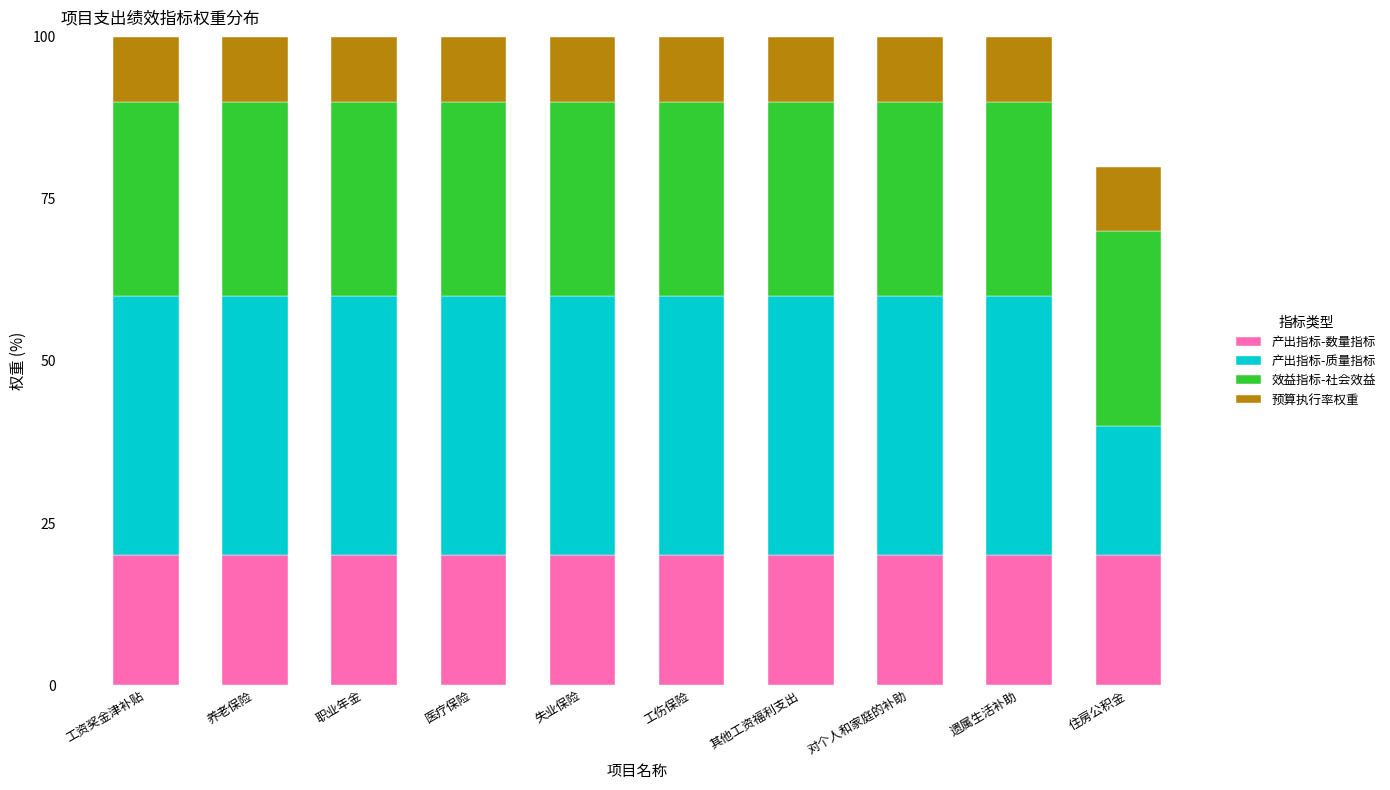

What is the total value across all series at 工伤保险?

100